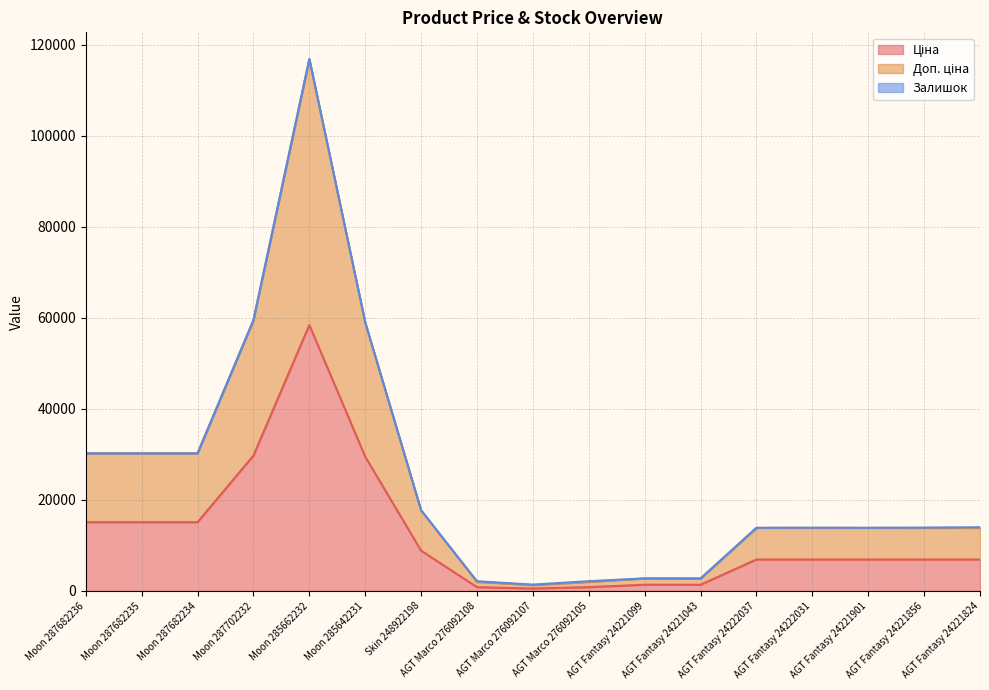

At which category is the sum across all series the highest?

Moon 285662232